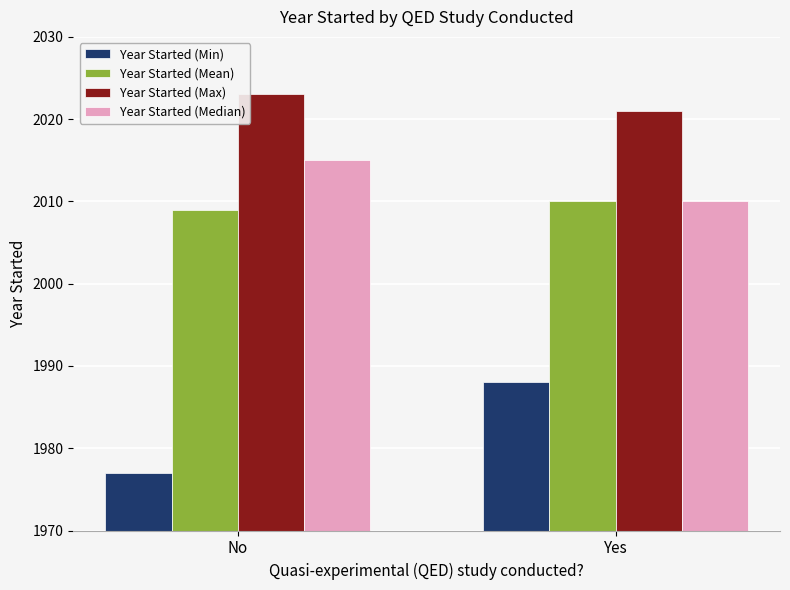

The value of Year Started (Max) at No is 2023. True or false?

True